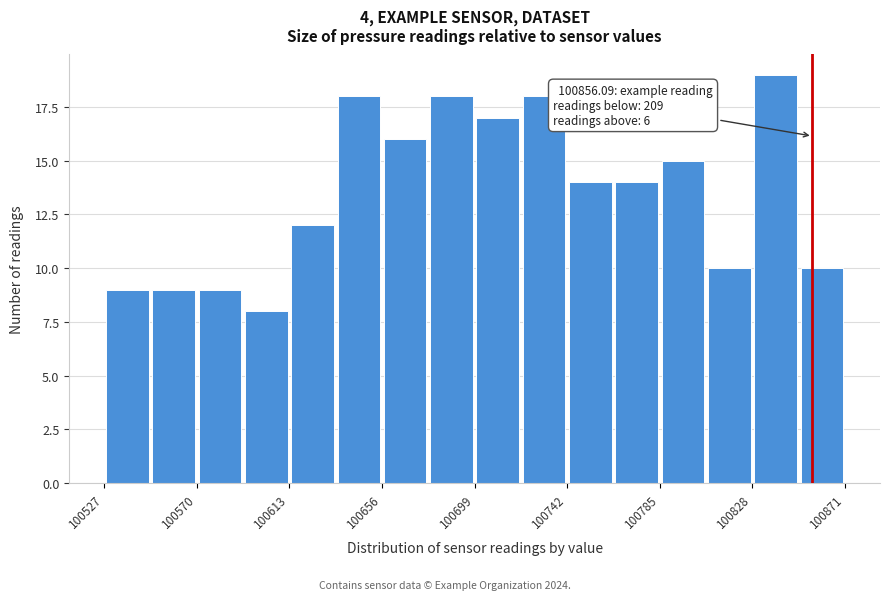

Over which range of the x-axis is the bar tallest?

100830 to 100850